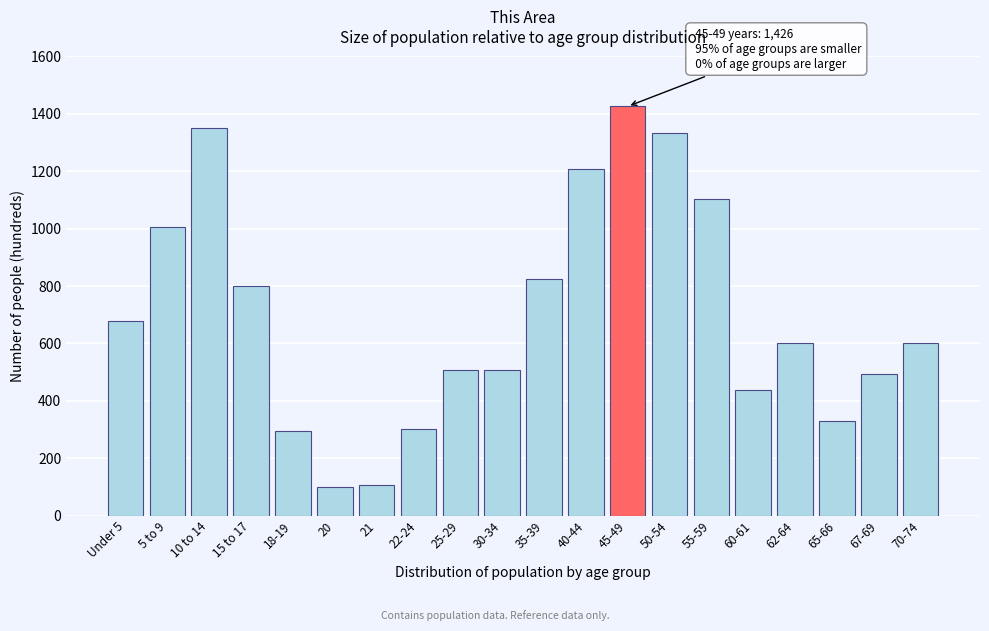

What is the smallest value displayed?

99